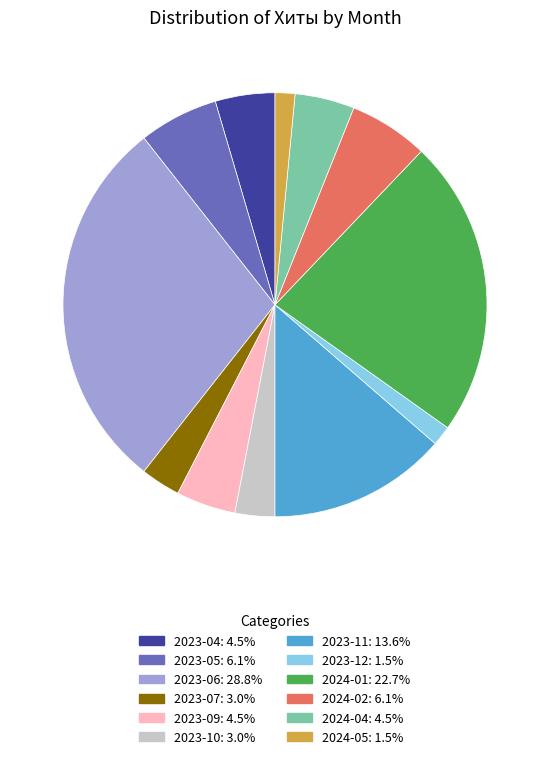

Approximately how many times larger is the value at 2023-05: 6.1% compared to 2023-04: 4.5%?

1.3